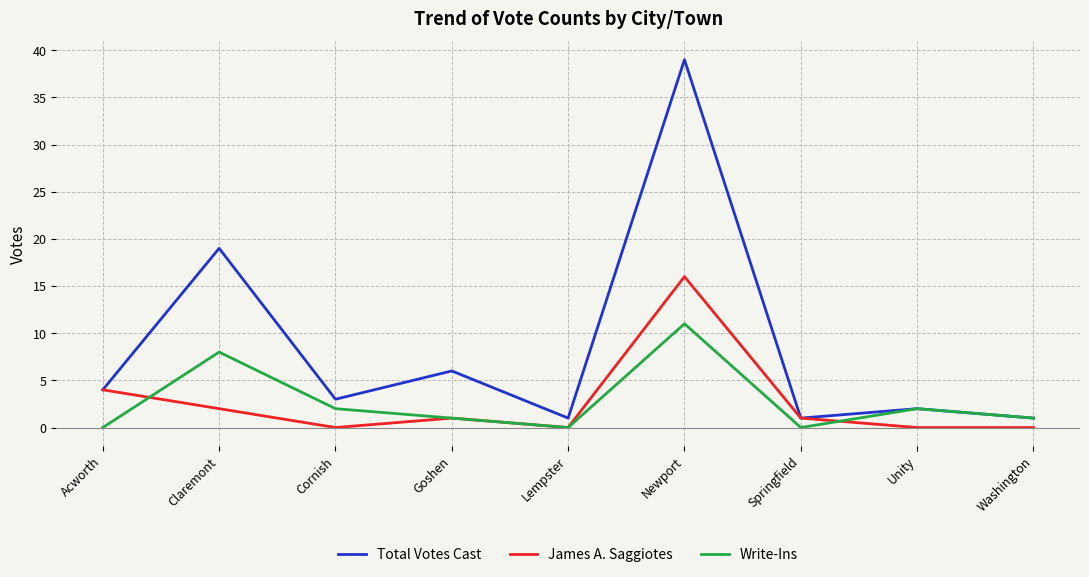

What value does the Total Votes Cast series have at Goshen, to the nearest 10?

10